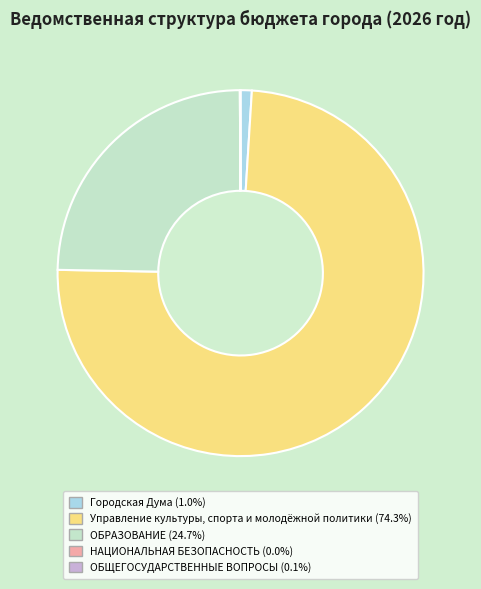

Which slice is the largest?

Управление культуры, спорта и молодёжной политики